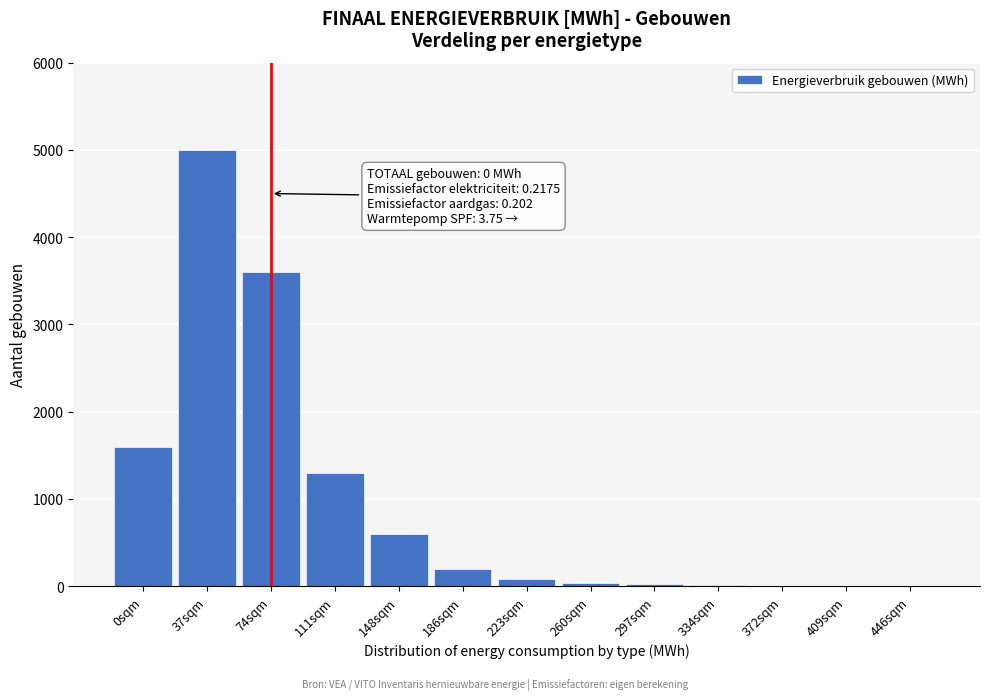

What is the change in value from 0sqm to 111sqm?

-300